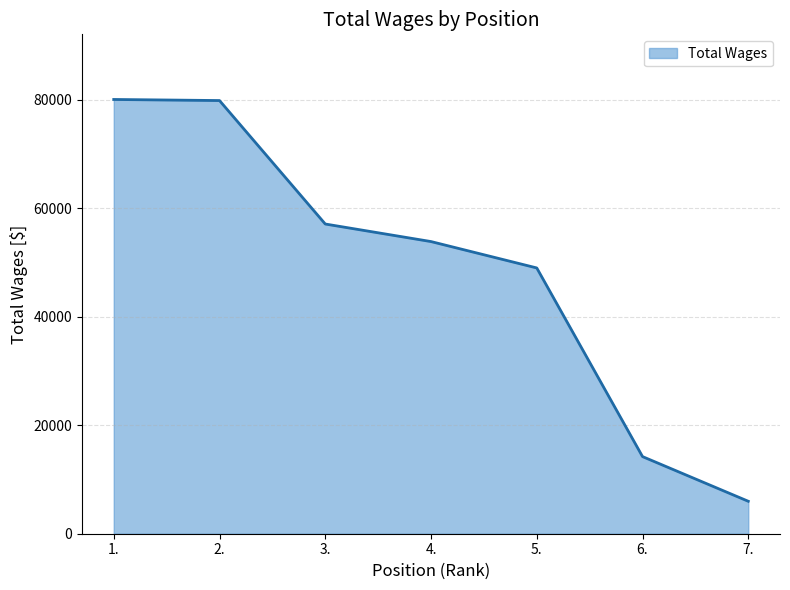

The value at 7. is 5985. True or false?

True